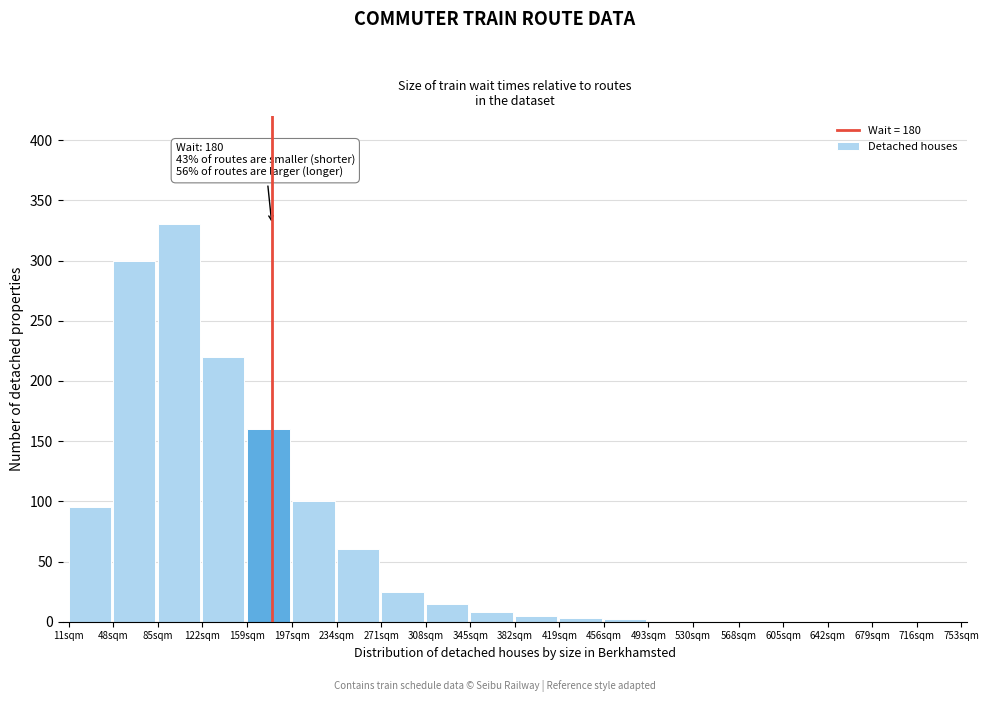

Is it true that the value at 85sqm is 330?

True